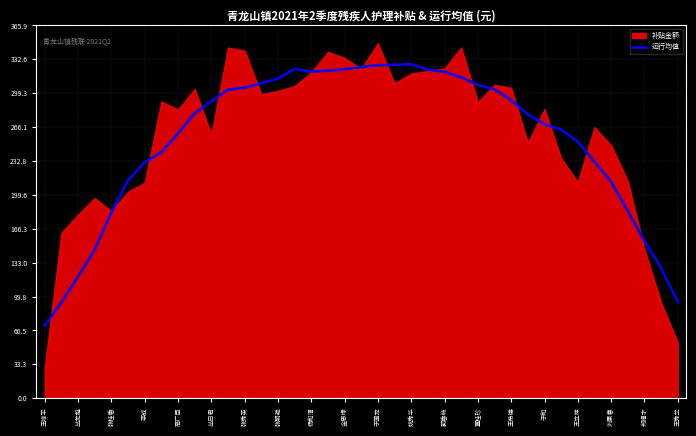

What is the change in value from 姚秀华 to 刘景春?

-115.4